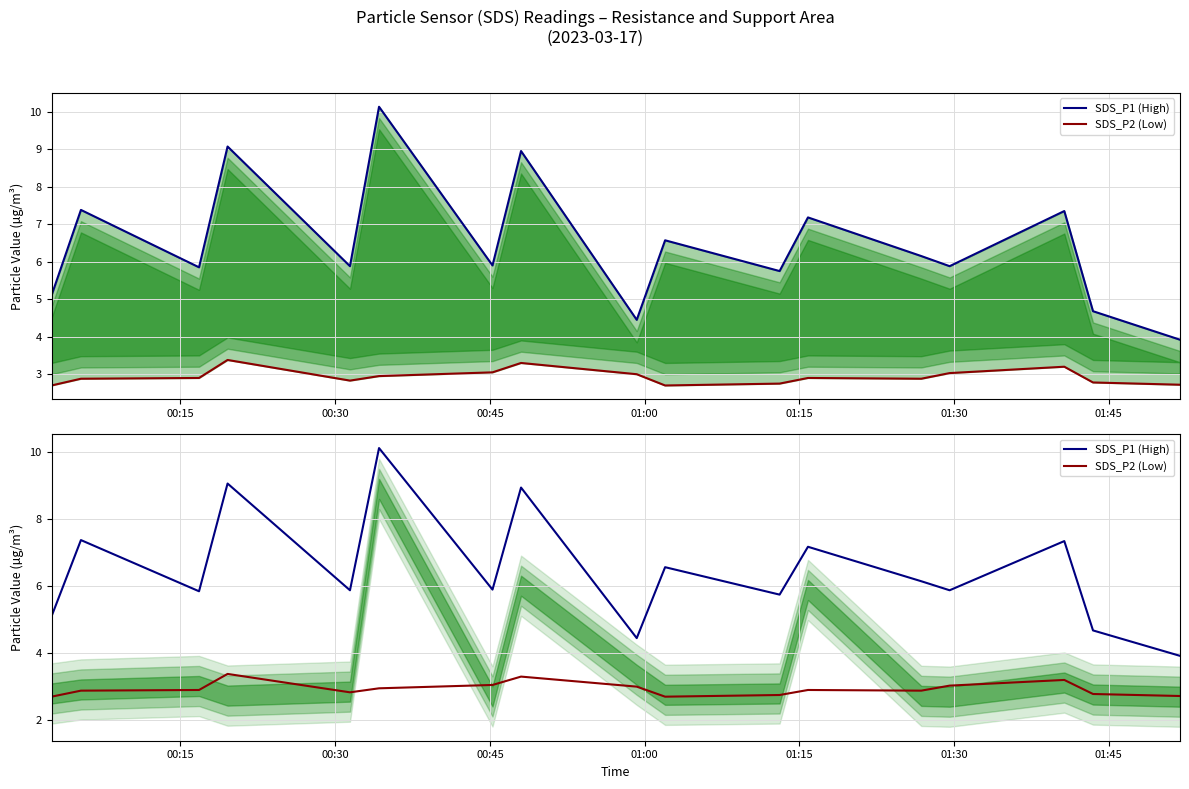

The SDS_P2 (Low) series shows 1.5 at 01:15. True or false?

False